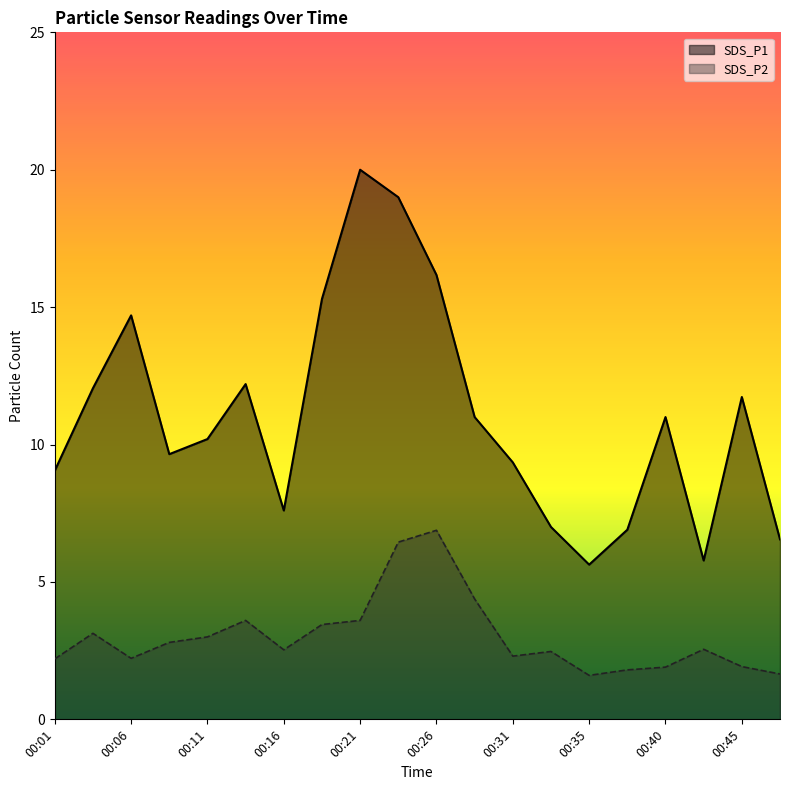

What is the value of the SDS_P1 point at the 8th from the left?

15.3